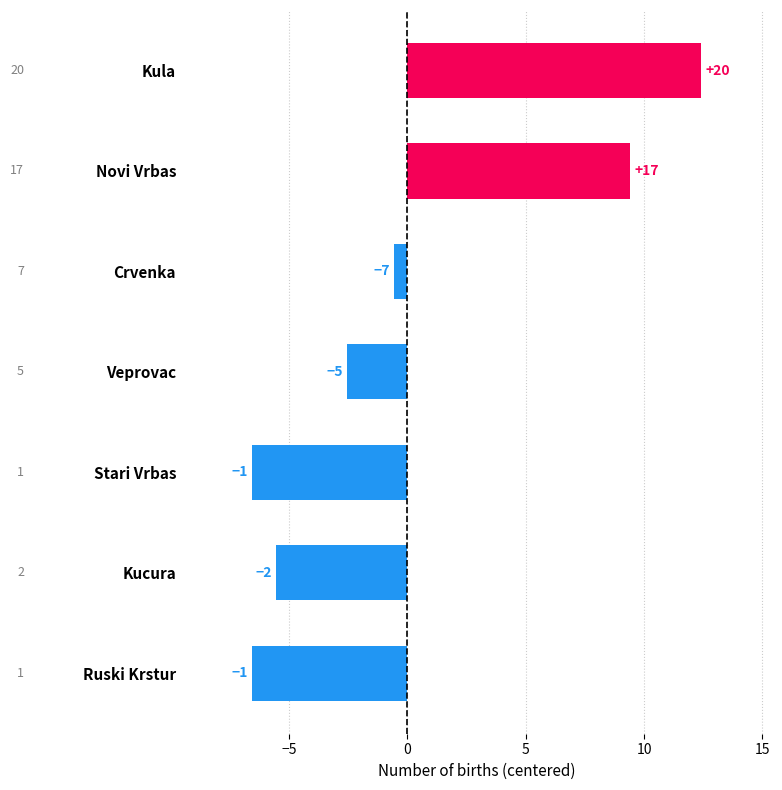

Read the value at Crvenka.

-0.6